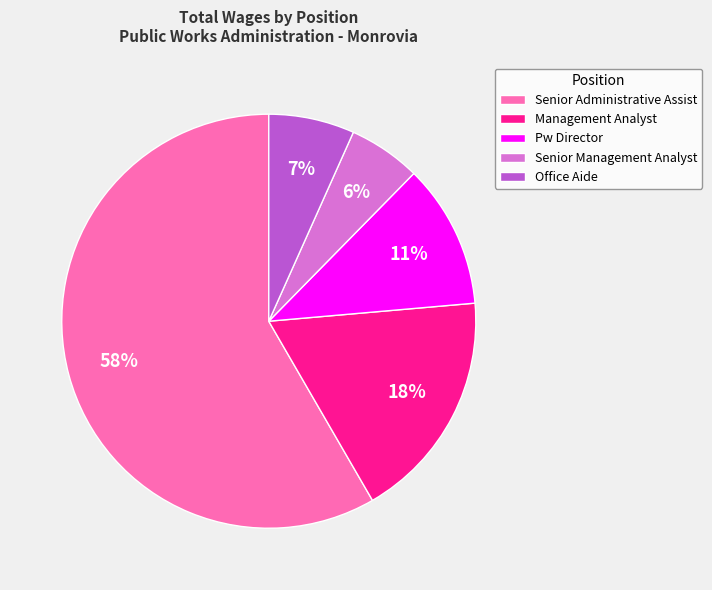

Rank the categories by value from highest to lowest.

Senior Administrative Assist, Management Analyst, Pw Director, Office Aide, Senior Management Analyst